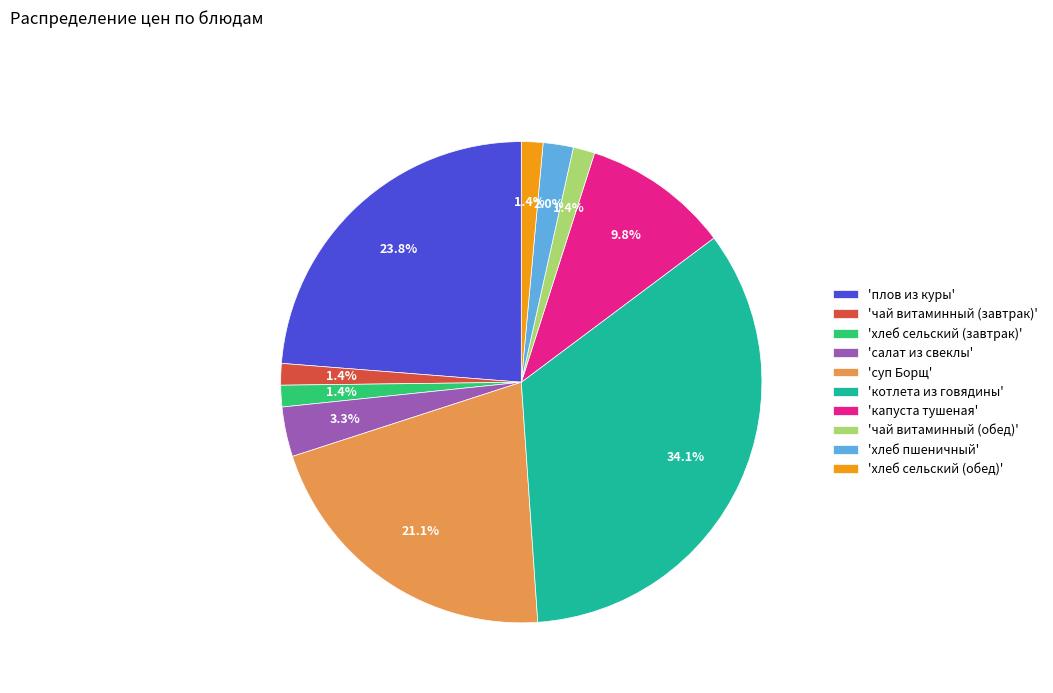

Which has a higher value, 'капуста тушеная' or 'хлеб пшеничный'?

'капуста тушеная'